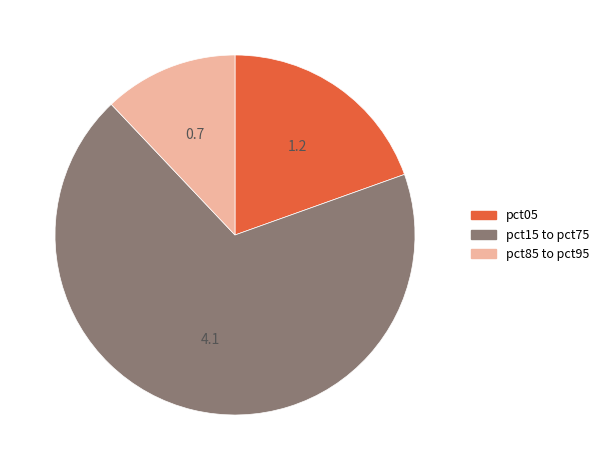

Which category has the smallest portion of the pie?

pct85 to pct95